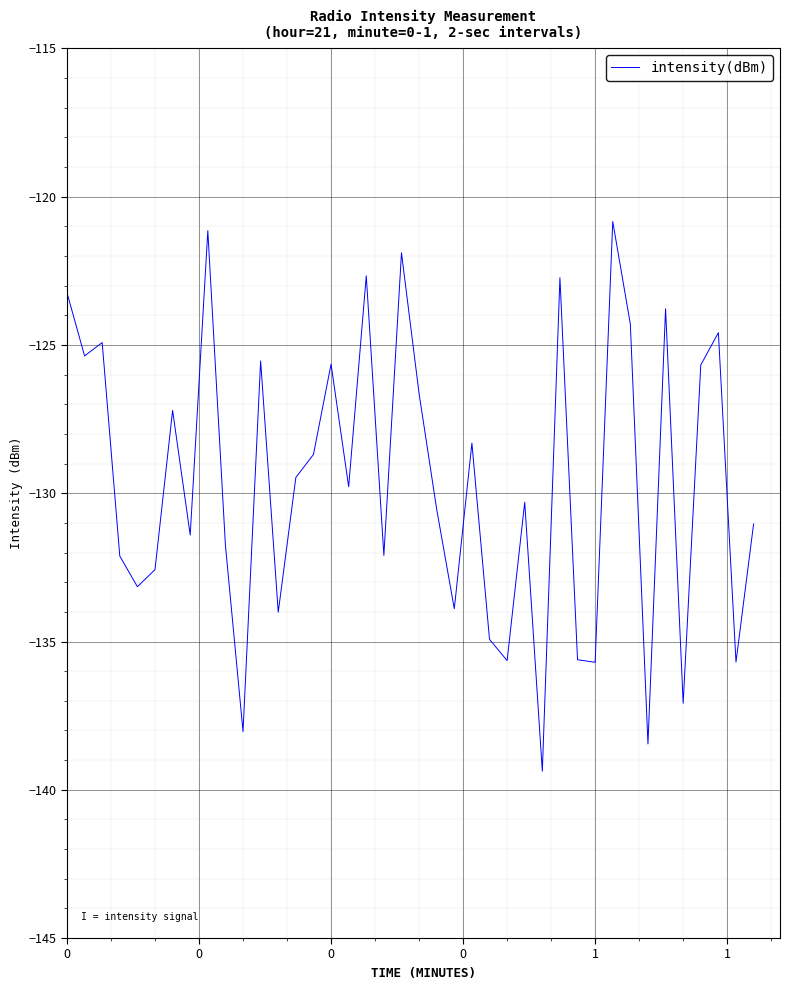

What is the greatest value displayed?

-120.8